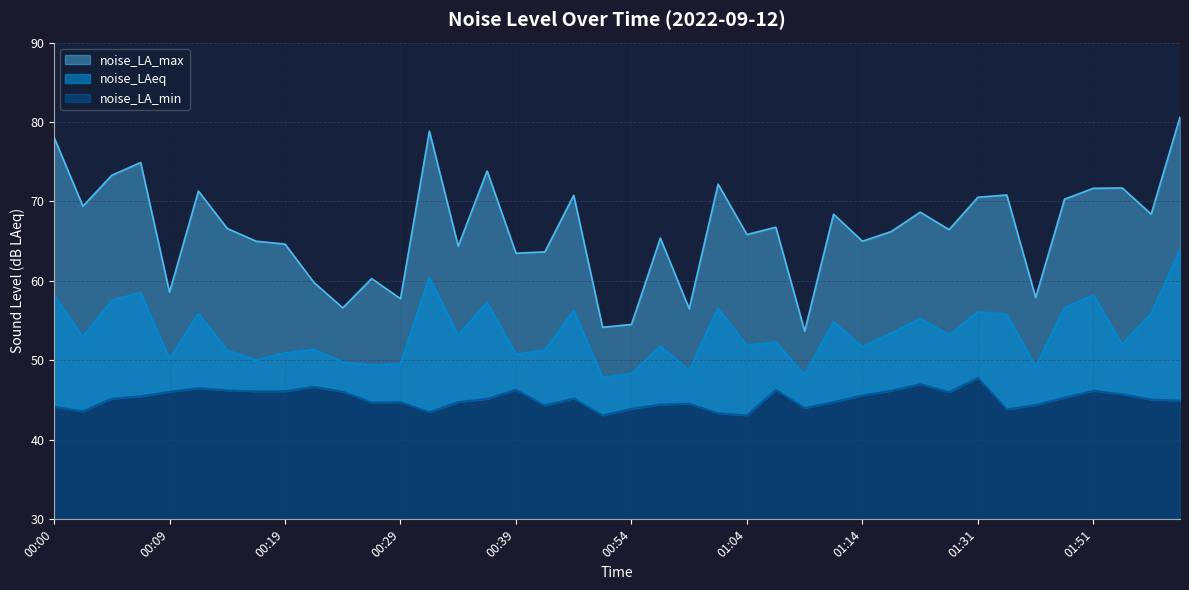

True or false: noise_LA_max has a value of 63.5 at 00:39.

True